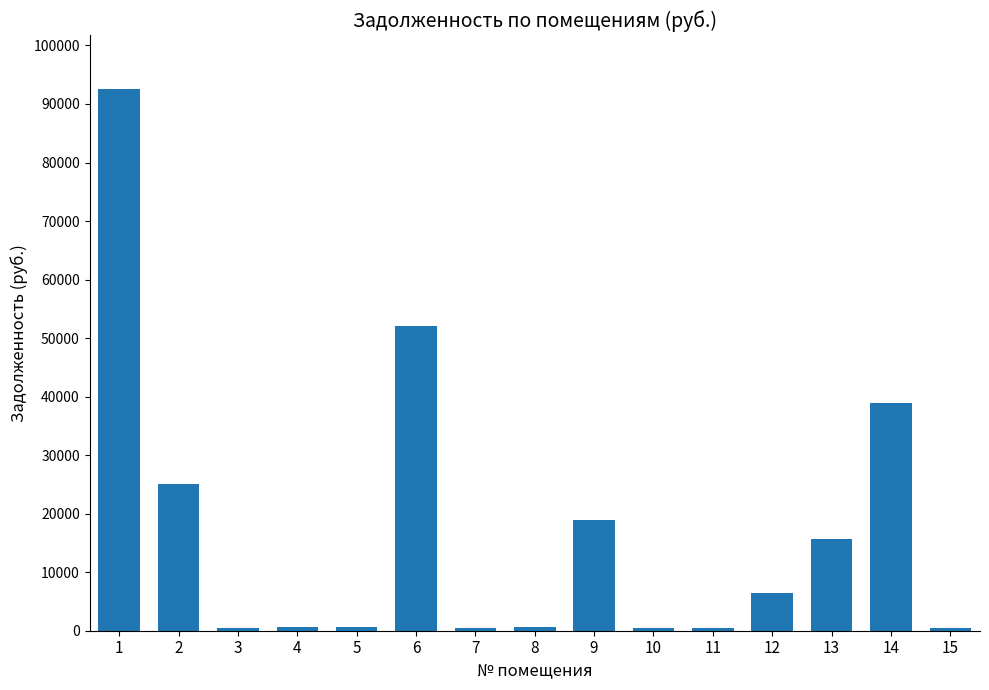

What is the difference between the values at 10 and 8?

109.3